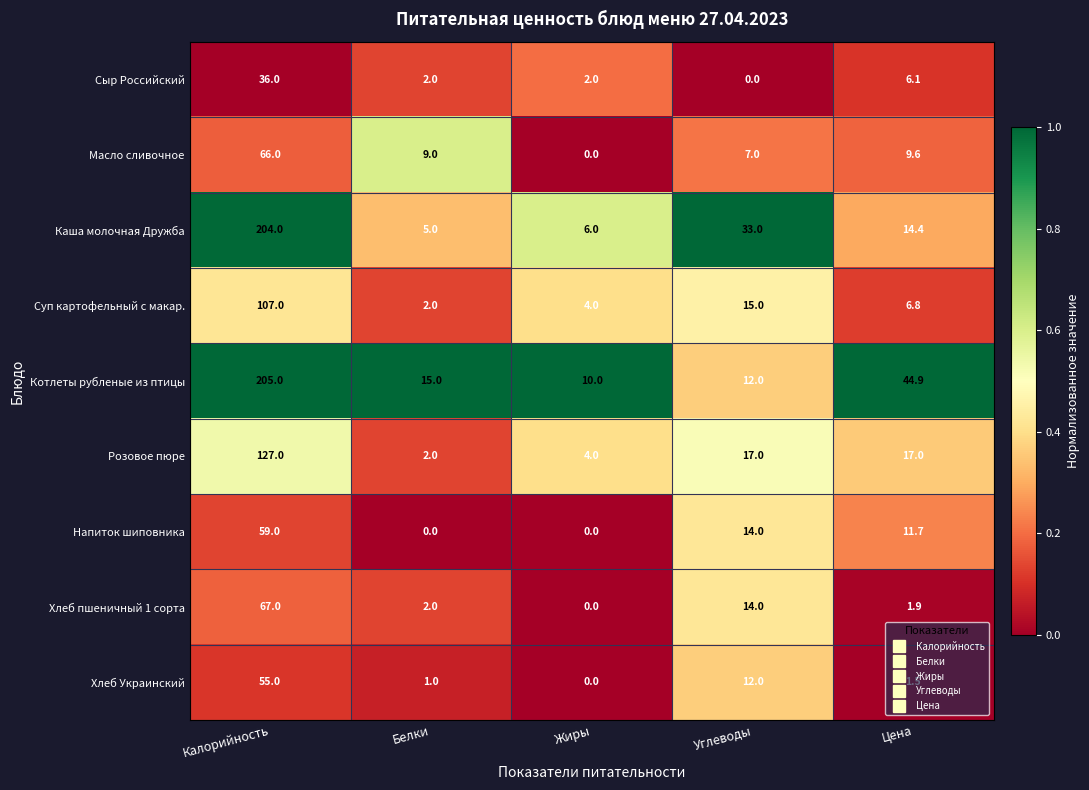

Where is Масло сливочное nearest to the value 33?

Цена